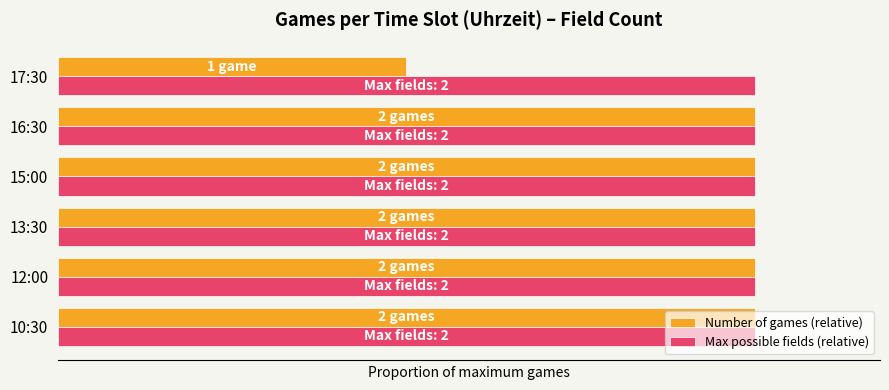

What are all the series names shown in the legend?

Number of games (relative), Max possible fields (relative)